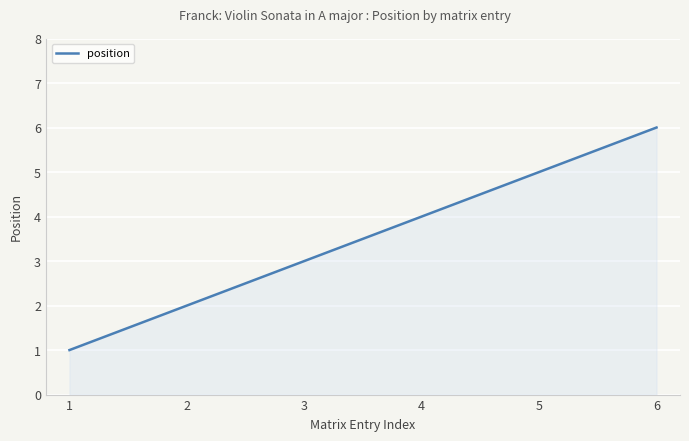

Rank the categories by value from highest to lowest.

6, 5, 4, 3, 2, 1